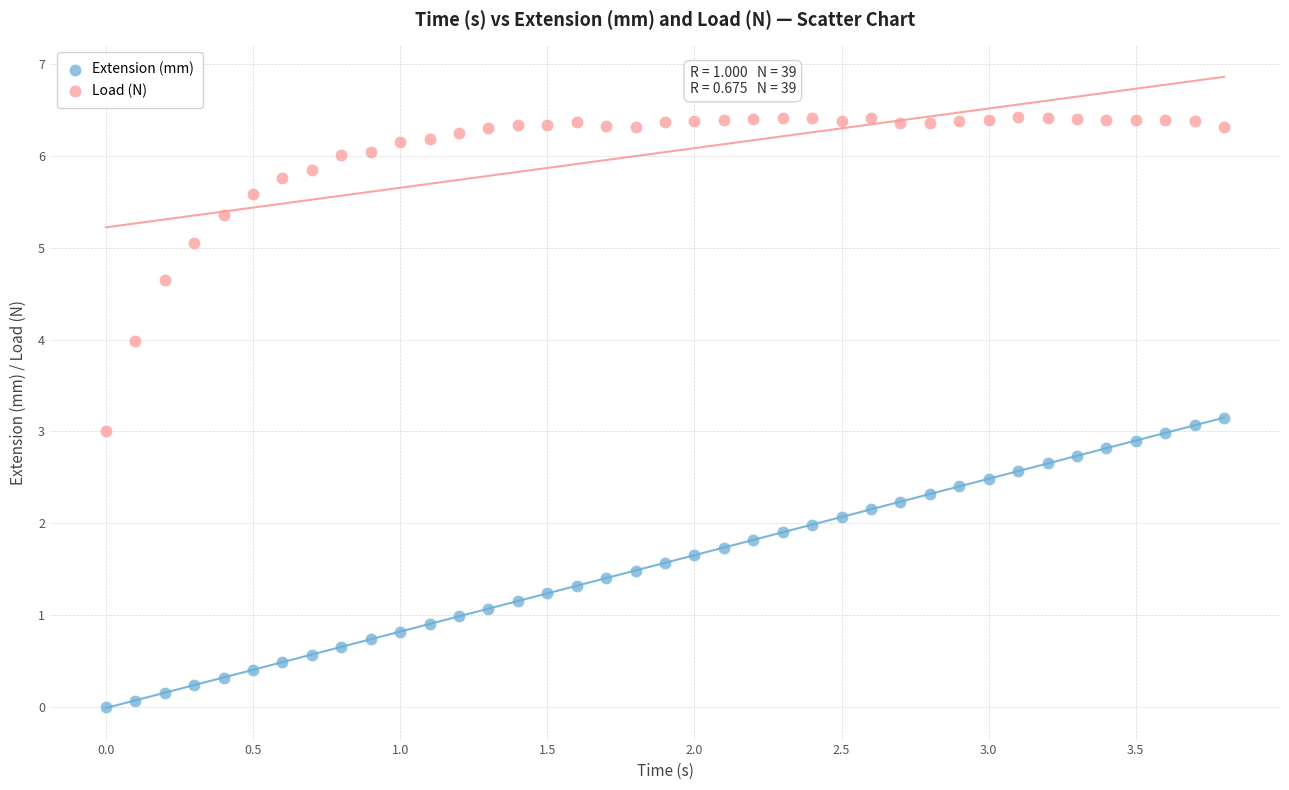

Which series contains the lowest Y value?

Extension (mm)